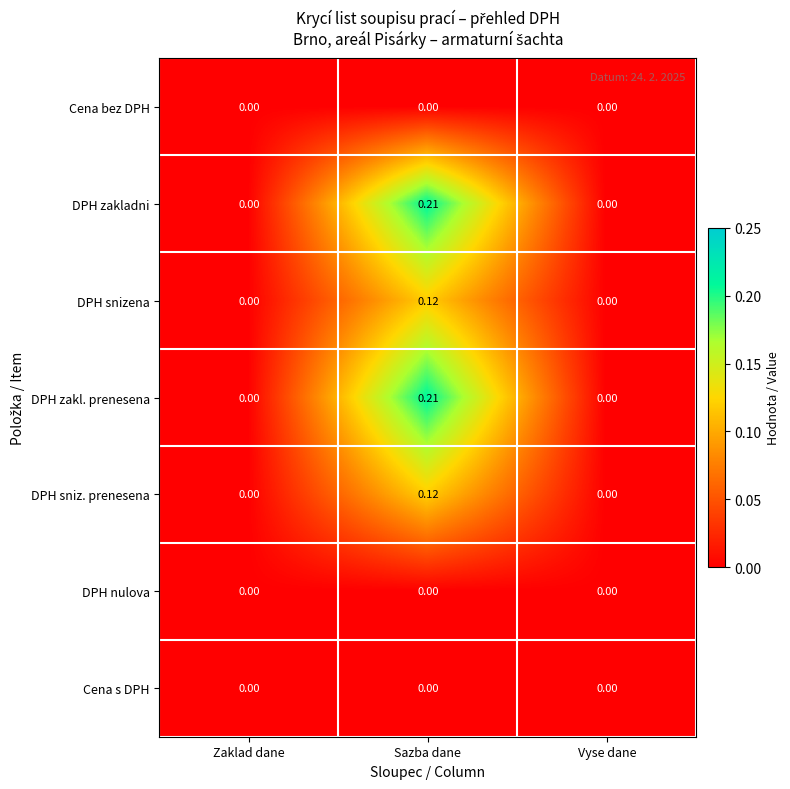

At which category is the sum across all series the highest?

Sazba dane